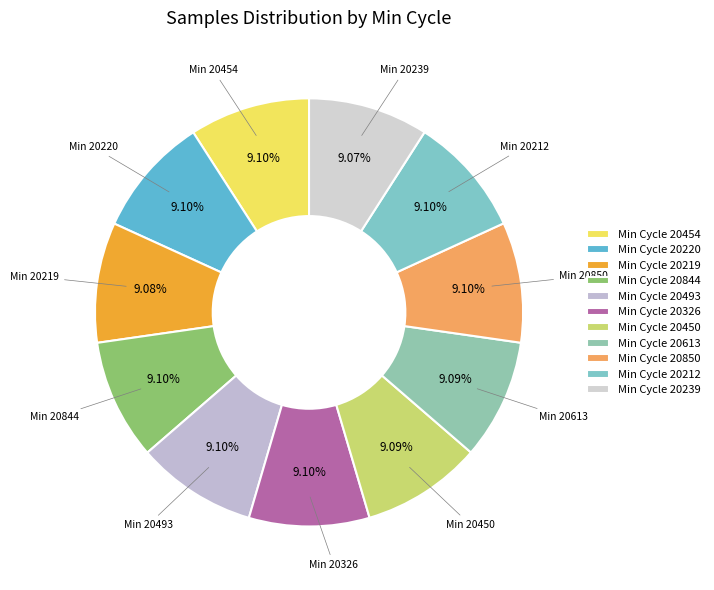

How many slices are in this pie chart?

11